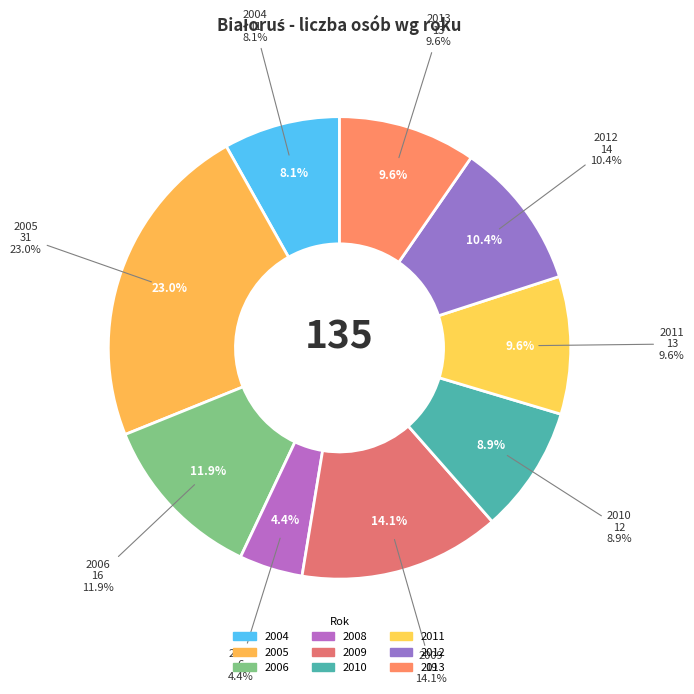

What portion of the pie excludes 2013?

90.4%